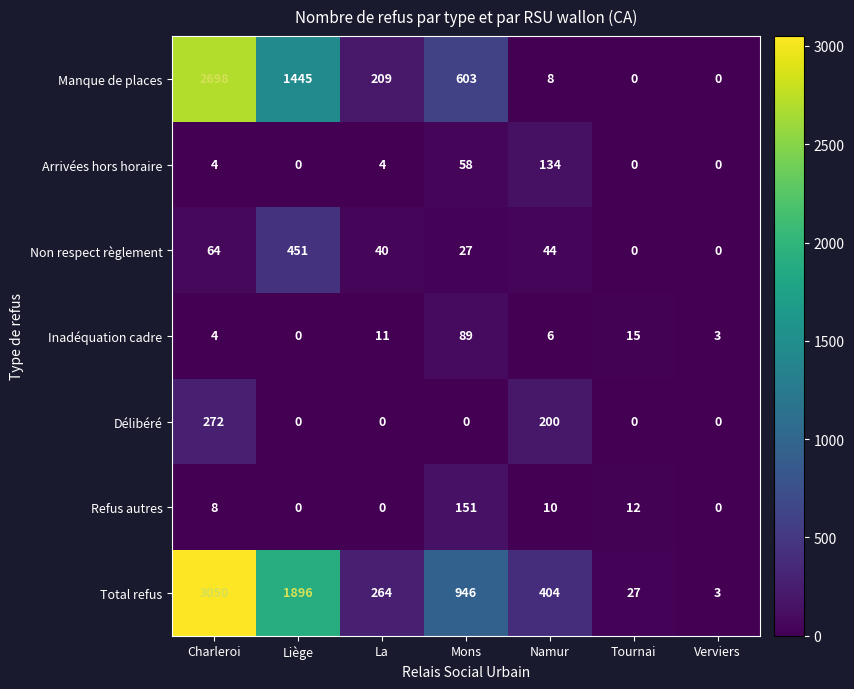

Which series has the largest range (max minus min)?

Total refus